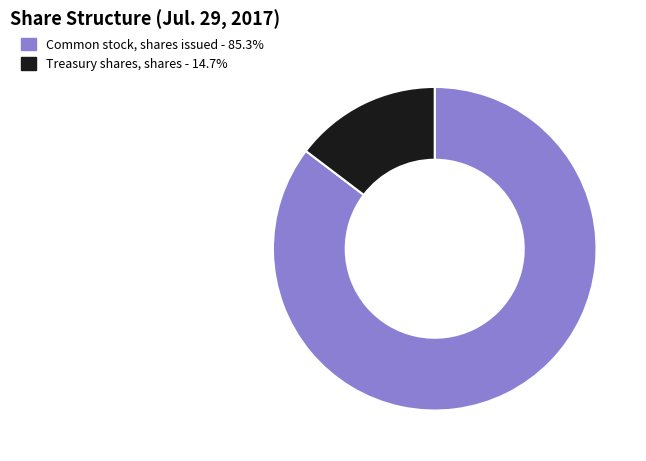

Which category accounts for the majority?

Common stock, shares issued